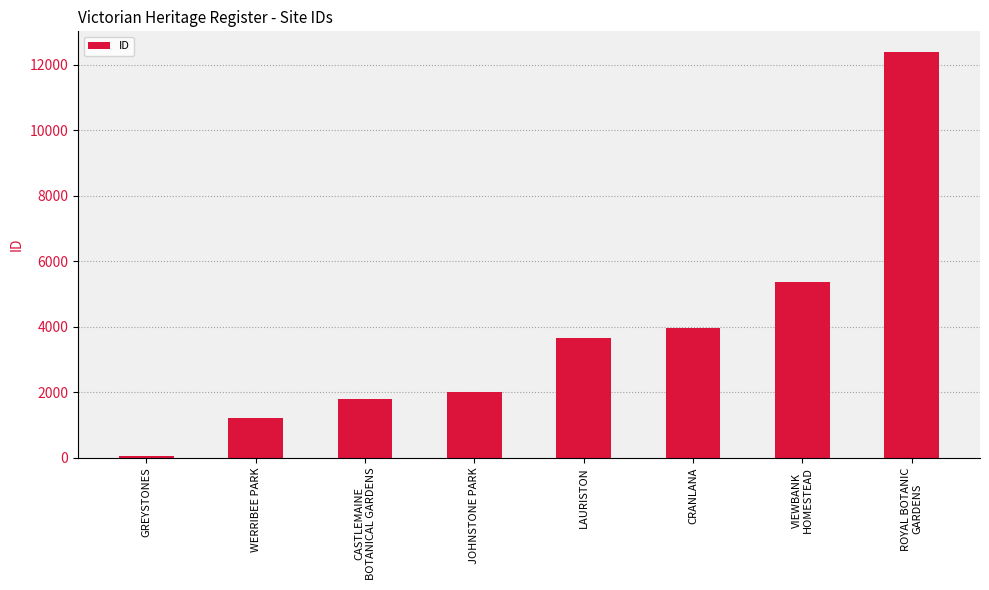

What is the label of the 3rd bar from the right?

CRANLANA